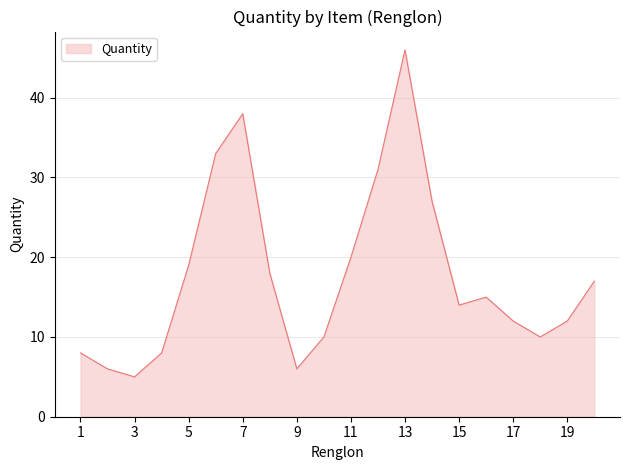

What is the smallest value displayed?

5